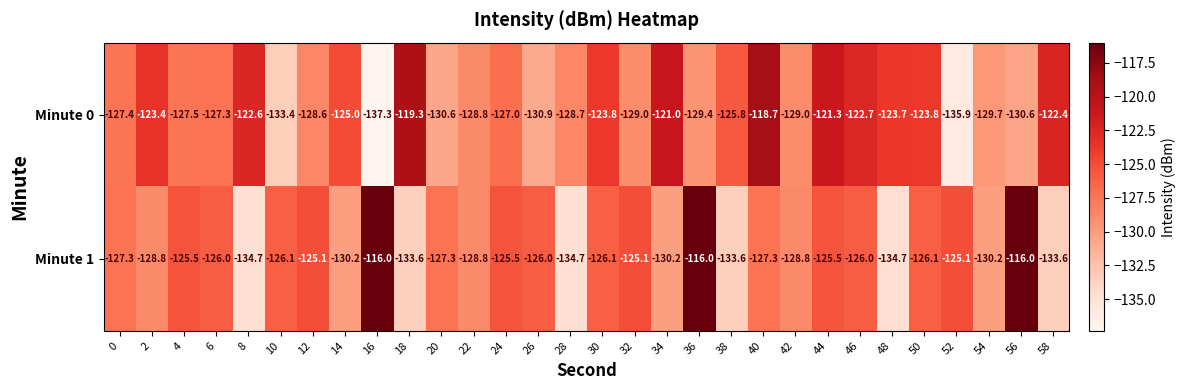

What is the highest value of the Minute 1 series?

-116.0